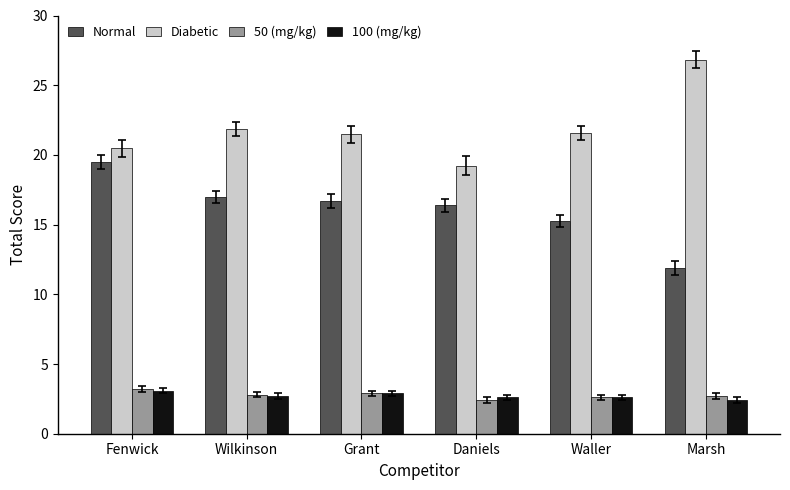

What is the label of the 4th bar from the left?

Daniels